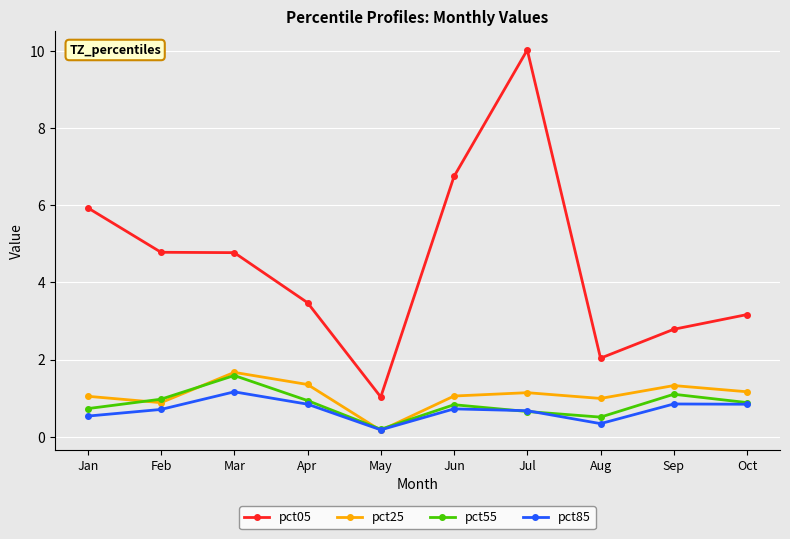

What is the value of the pct05 point at the 3rd from the left?

4.8